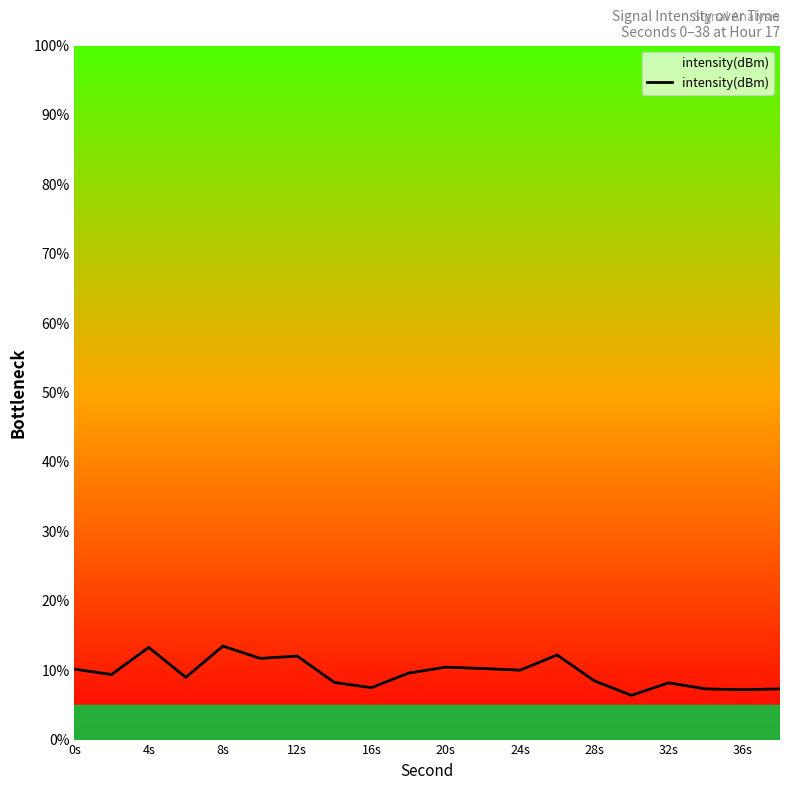

Does the chart have visible grid lines?

No